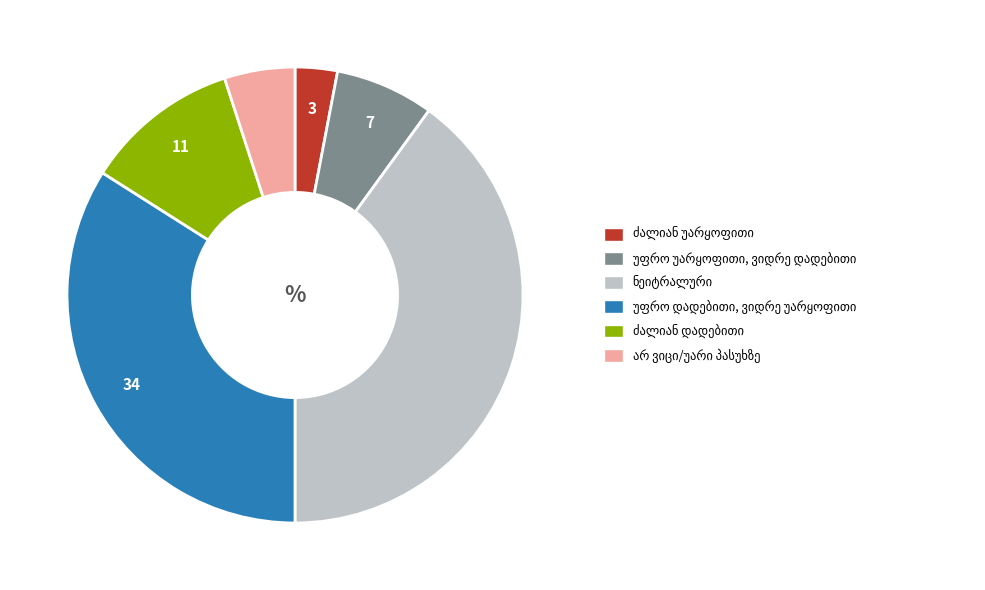

Is there a majority slice in this chart?

No